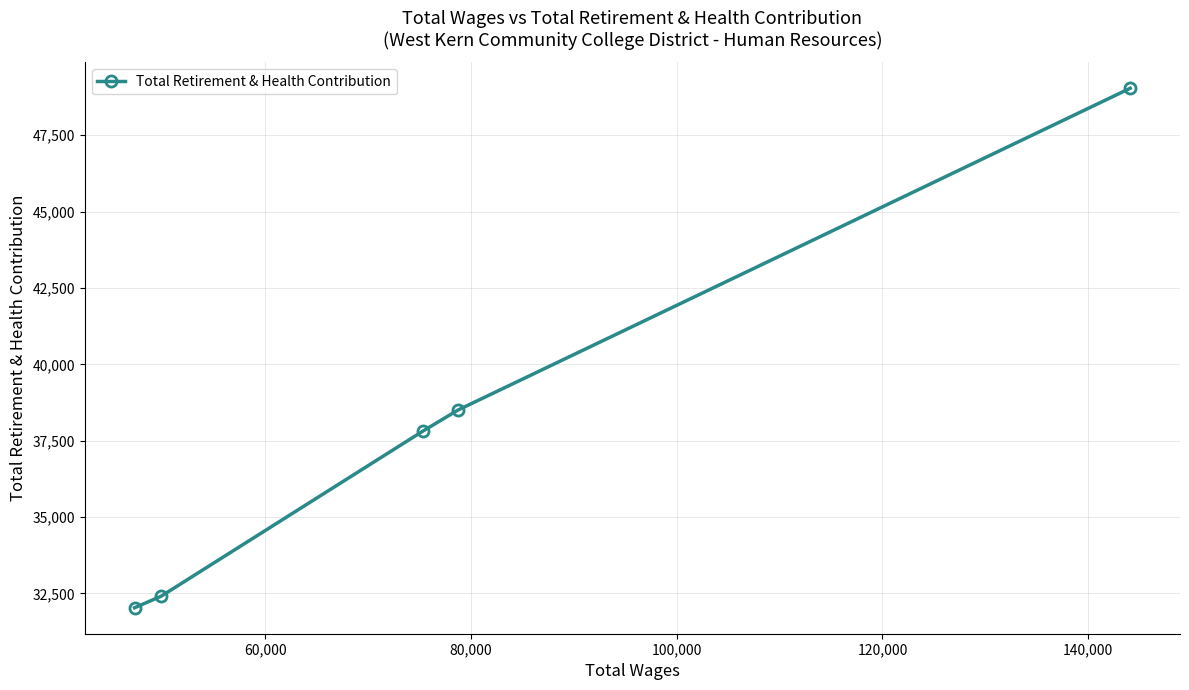

What is the minimum value shown in the chart?

32028